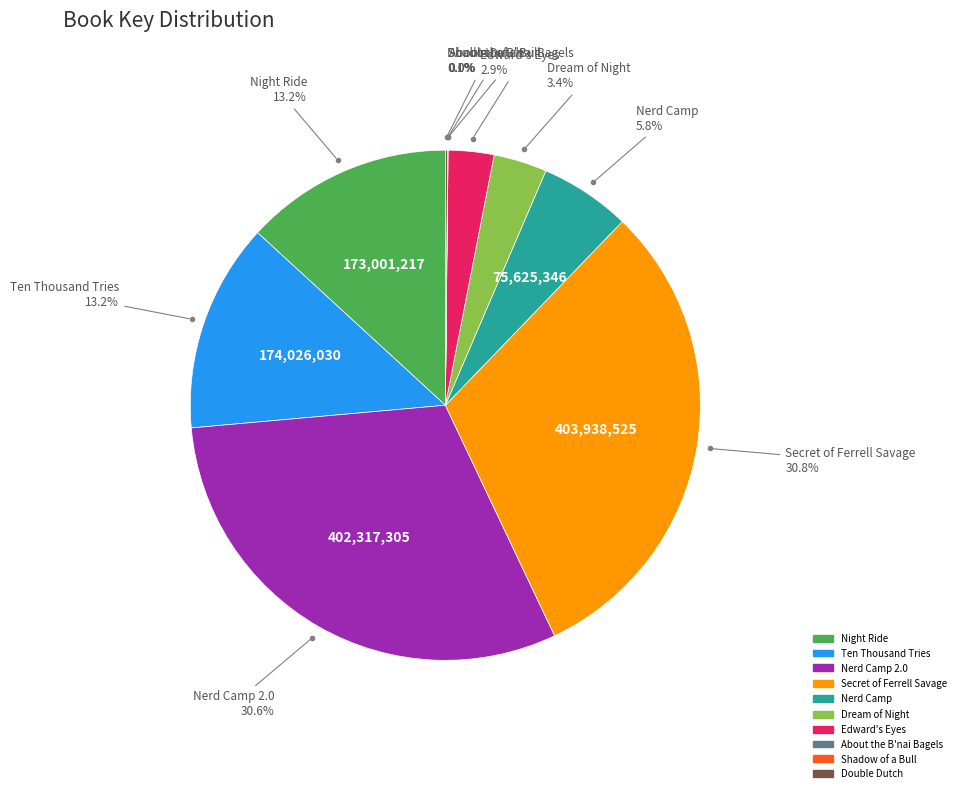

Does any single category account for the majority?

No